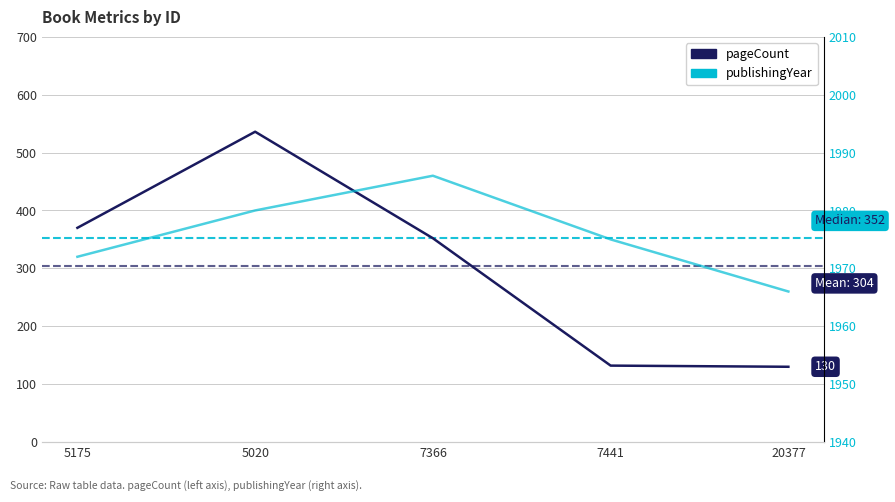

What is the value of the pageCount point at the 5th from the left?

130